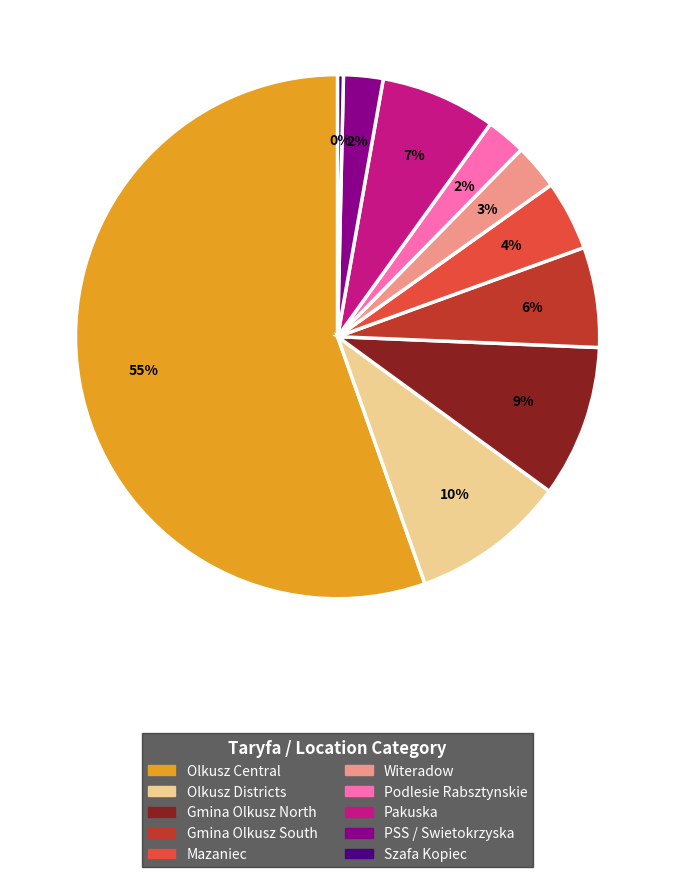

To the nearest percent, what is the average slice percentage?

10%